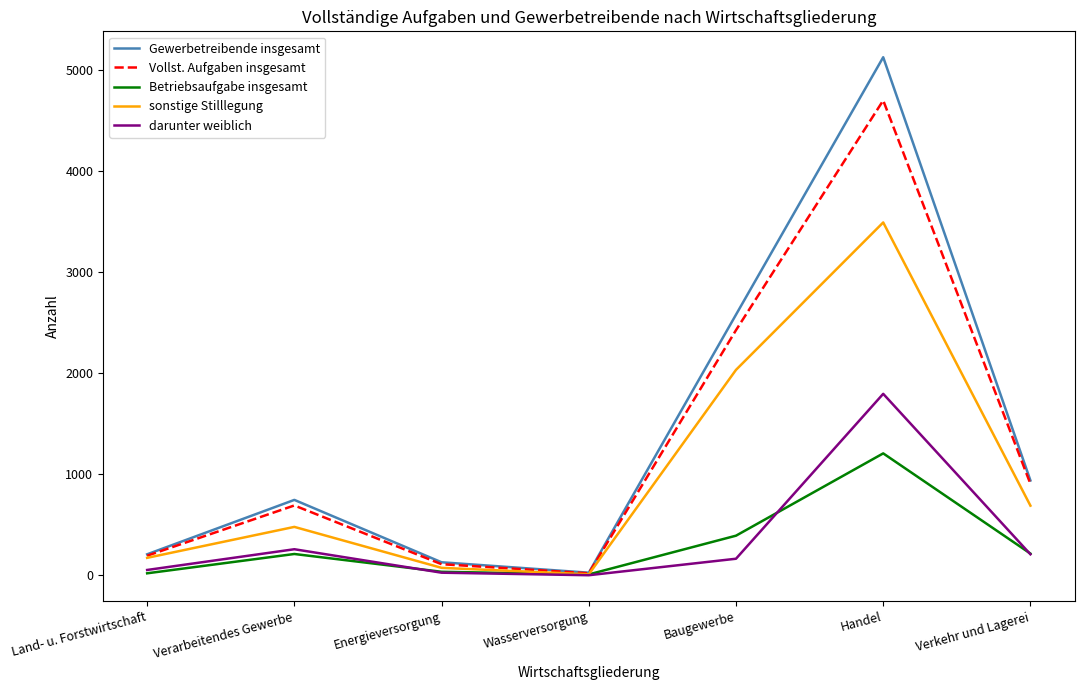

At which category does sonstige Stilllegung reach its first local peak?

Verarbeitendes Gewerbe